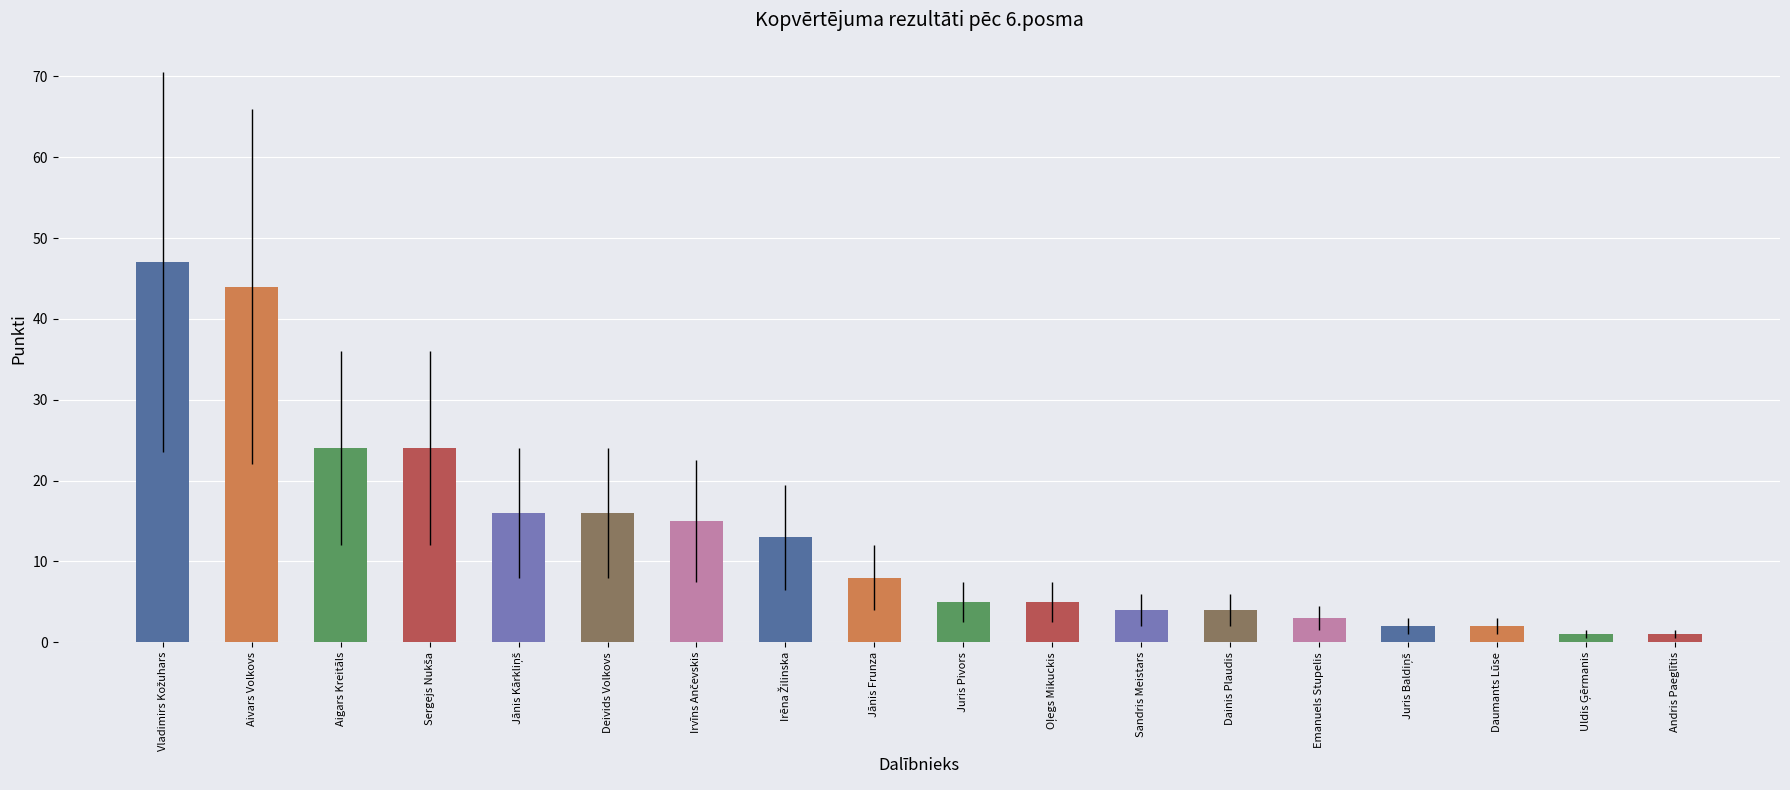

Reading right to left, list all the values displayed in this chart.

1	1	2	2	3	4	4	5	5	8	13	15	16	16	24	24	44	47